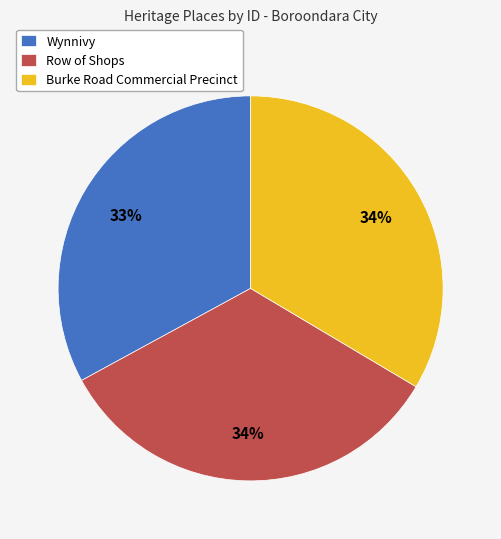

Combined, do Burke Road Commercial Precinct and Row of Shops account for over 50%?

Yes